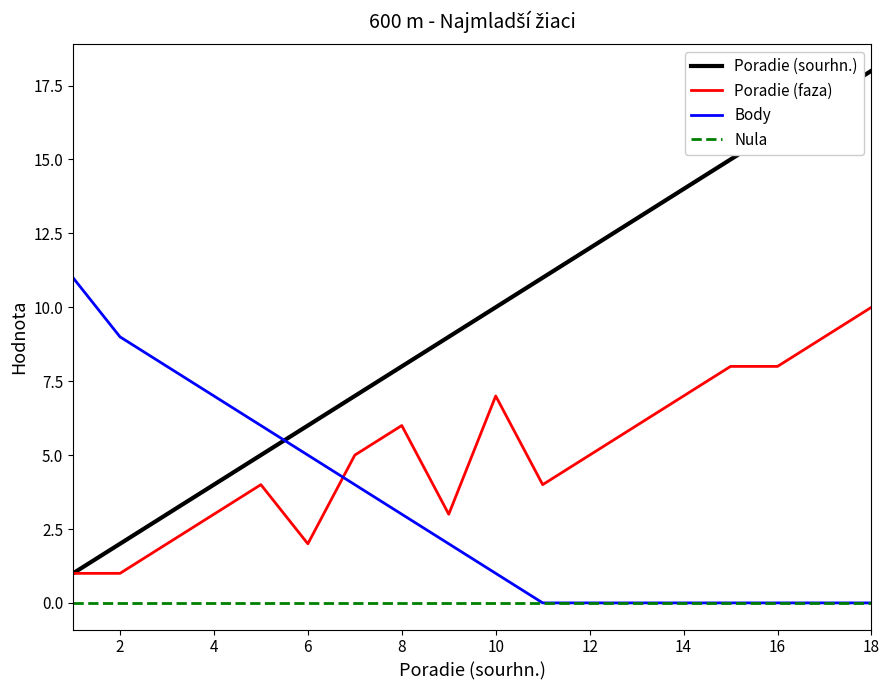

Which series ends up on top after the final intersection of Poradie (sourhn.) and Body?

Poradie (sourhn.)